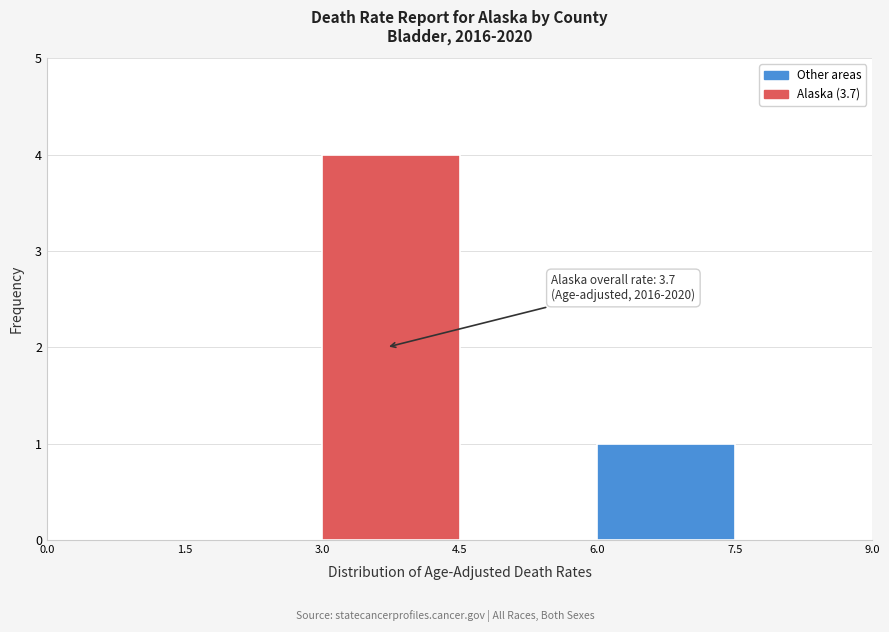

Which range on the x-axis has the tallest bar?

3.0 to 4.5